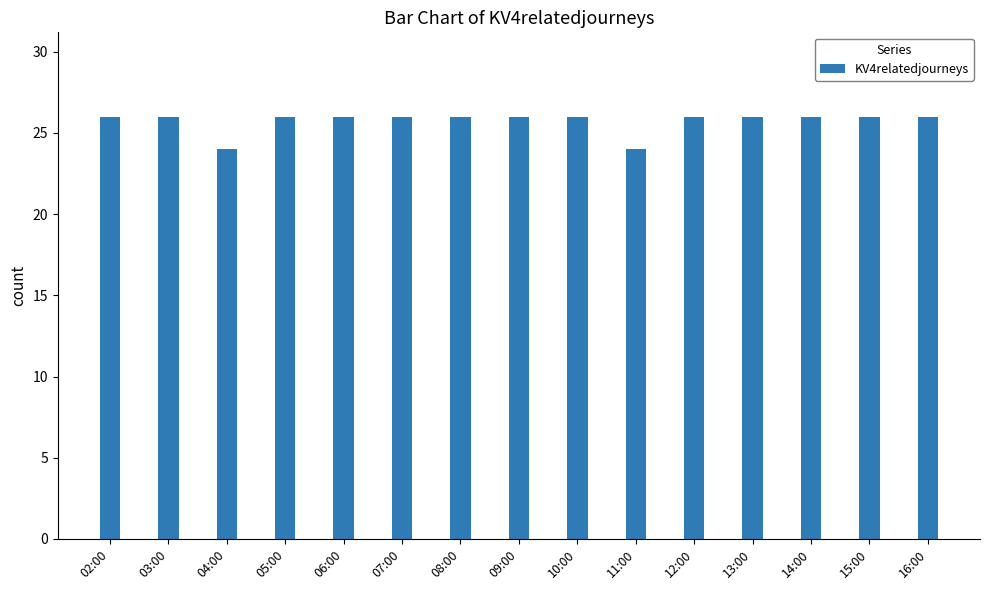

What is the change in value from 04:00 to 08:00?

+2